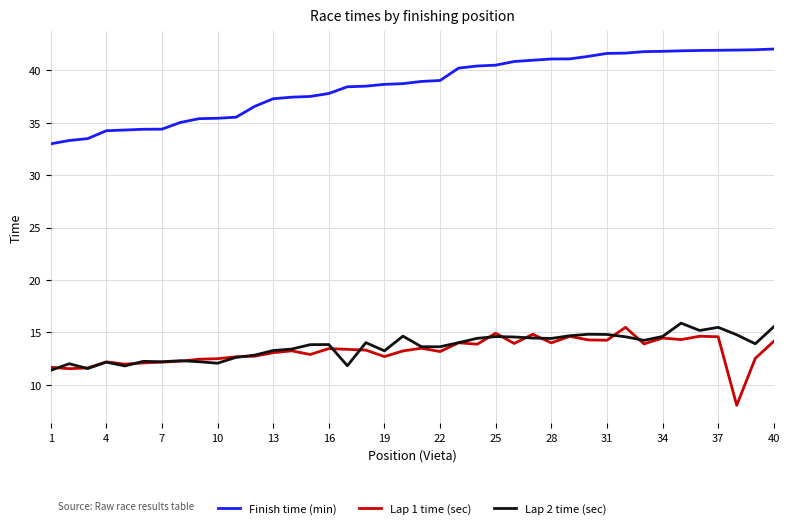

Which series has the largest total across all categories?

Finish time (min)